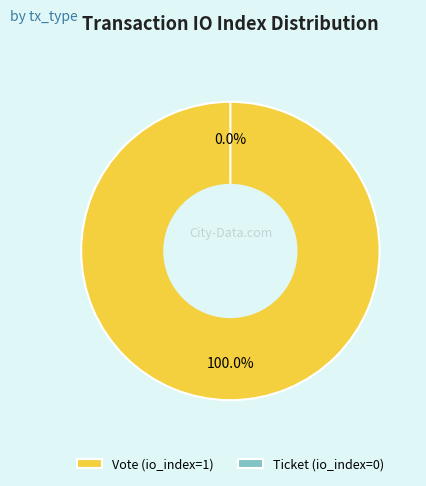

Rank the categories by value from highest to lowest.

Vote, Ticket